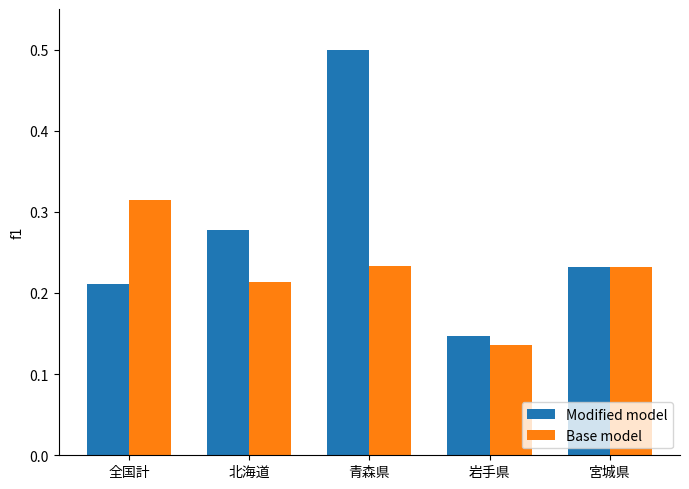

What is the label of the 4th bar from the left?

岩手県